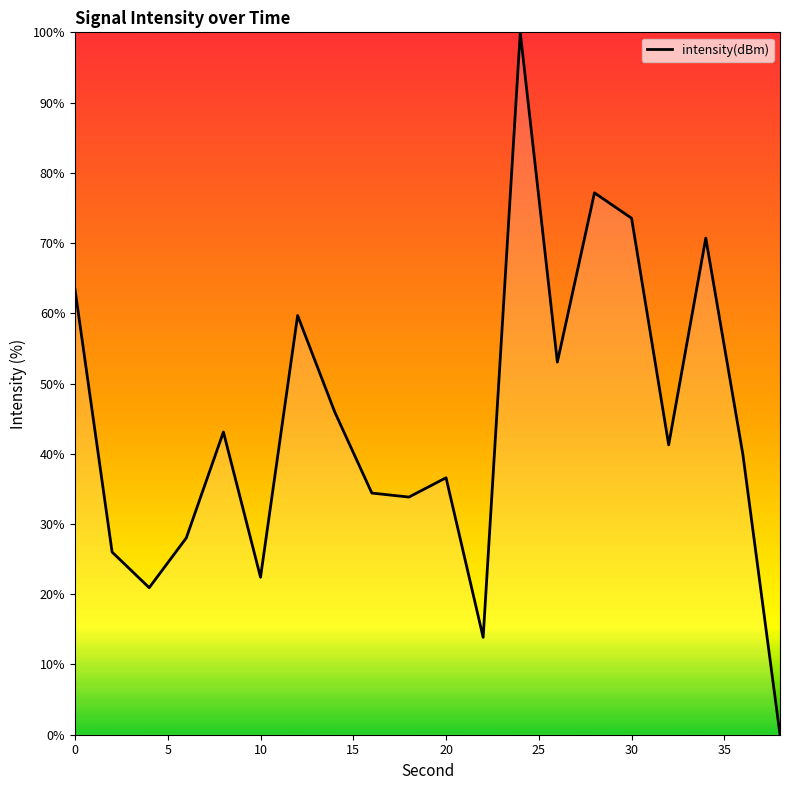

What is the difference between the maximum and minimum values?

100.0